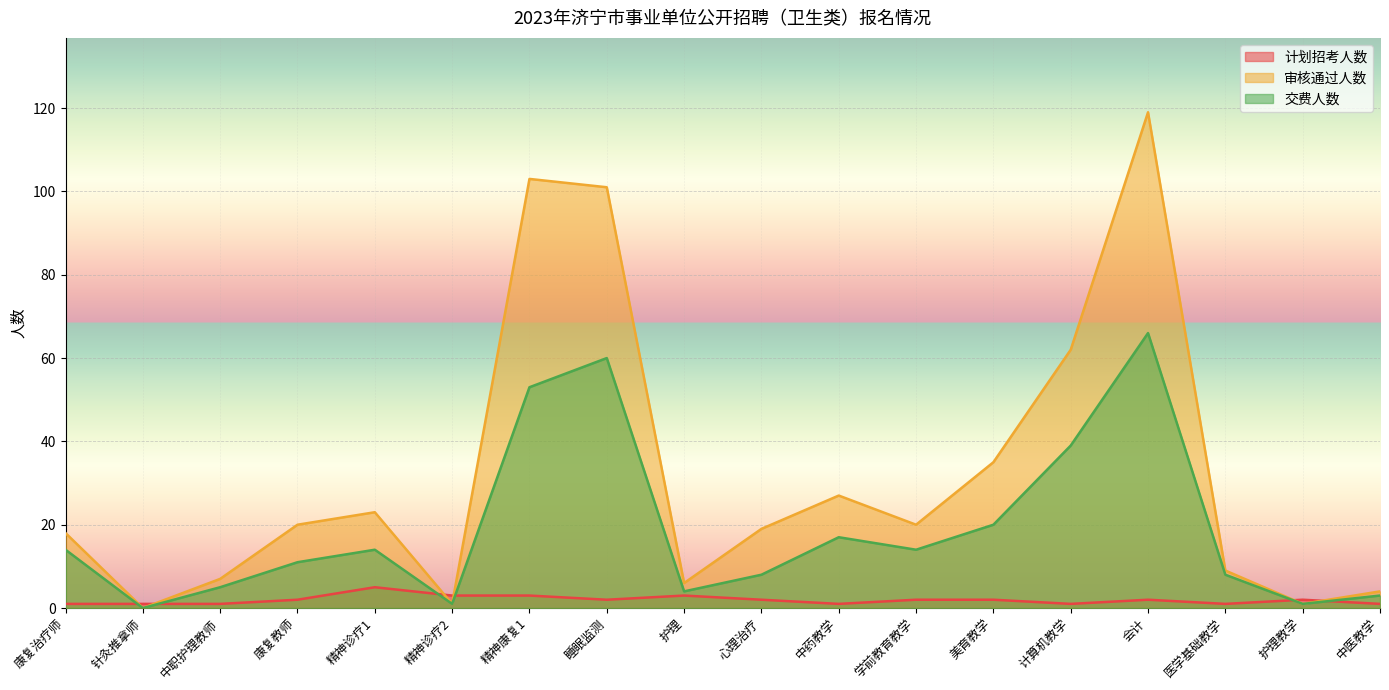

At which category is the sum across all series the highest?

会计